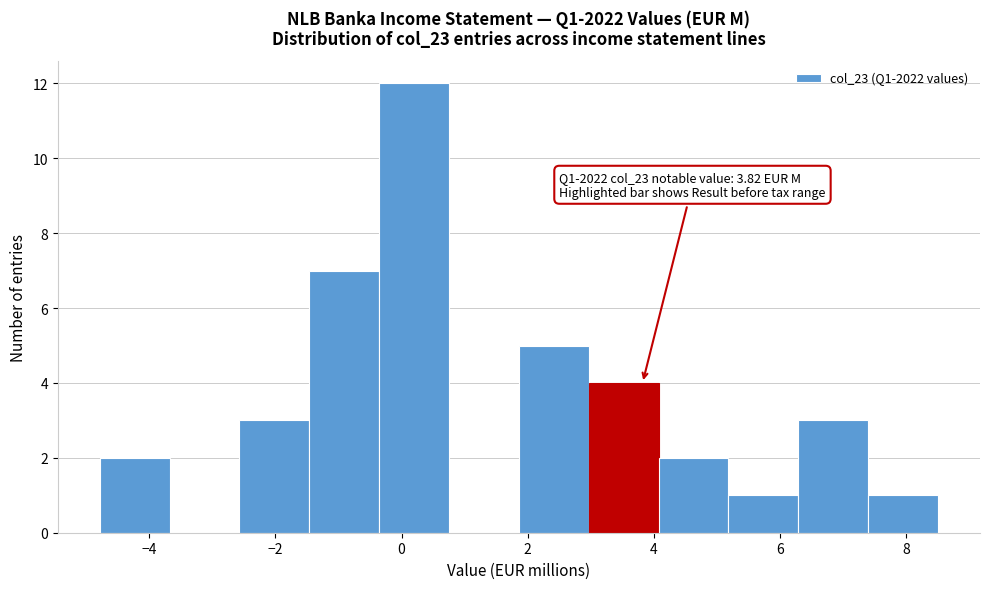

Over which range of the x-axis is the bar tallest?

-0.4 to 0.8